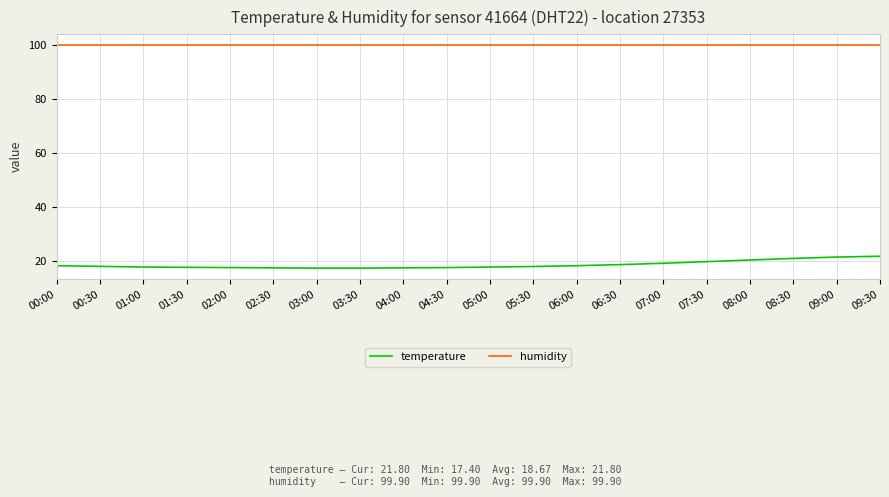

True or false: temperature has a value of 8.2 at 07:00.

False